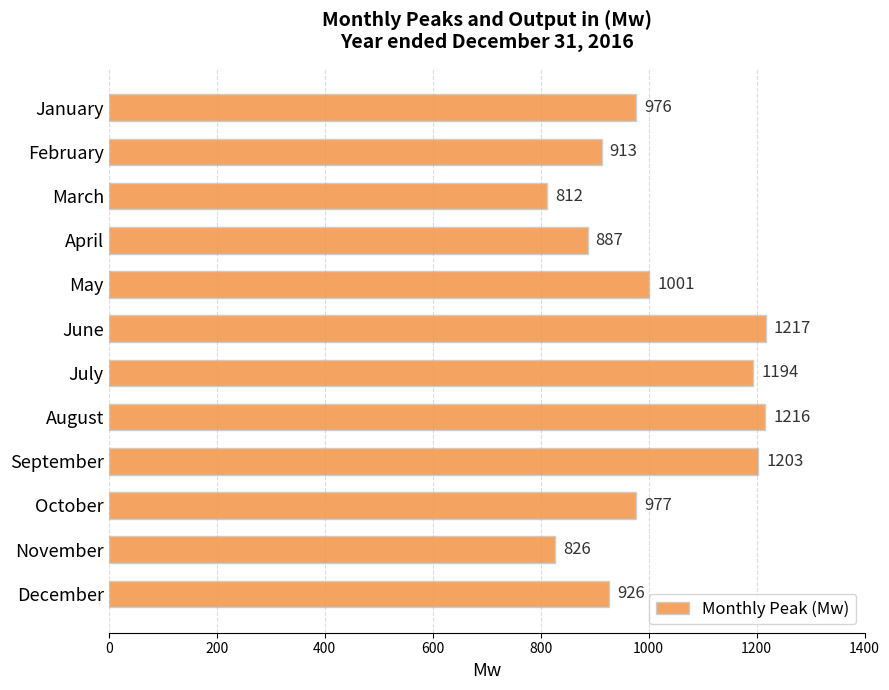

Reading top to bottom, what are all the values shown in this chart?

976	913	812	887	1001	1217	1194	1216	1203	977	826	926